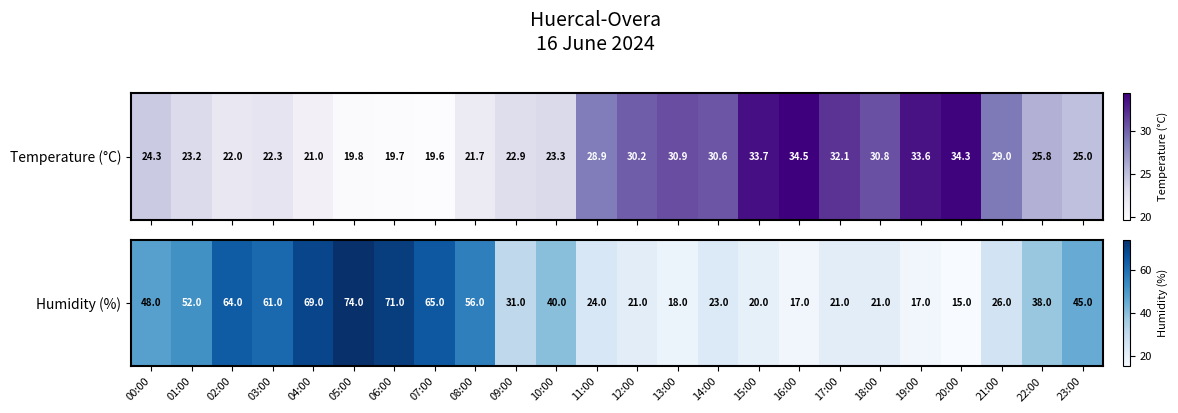

Which has a higher value, 07:00 or 08:00?

07:00